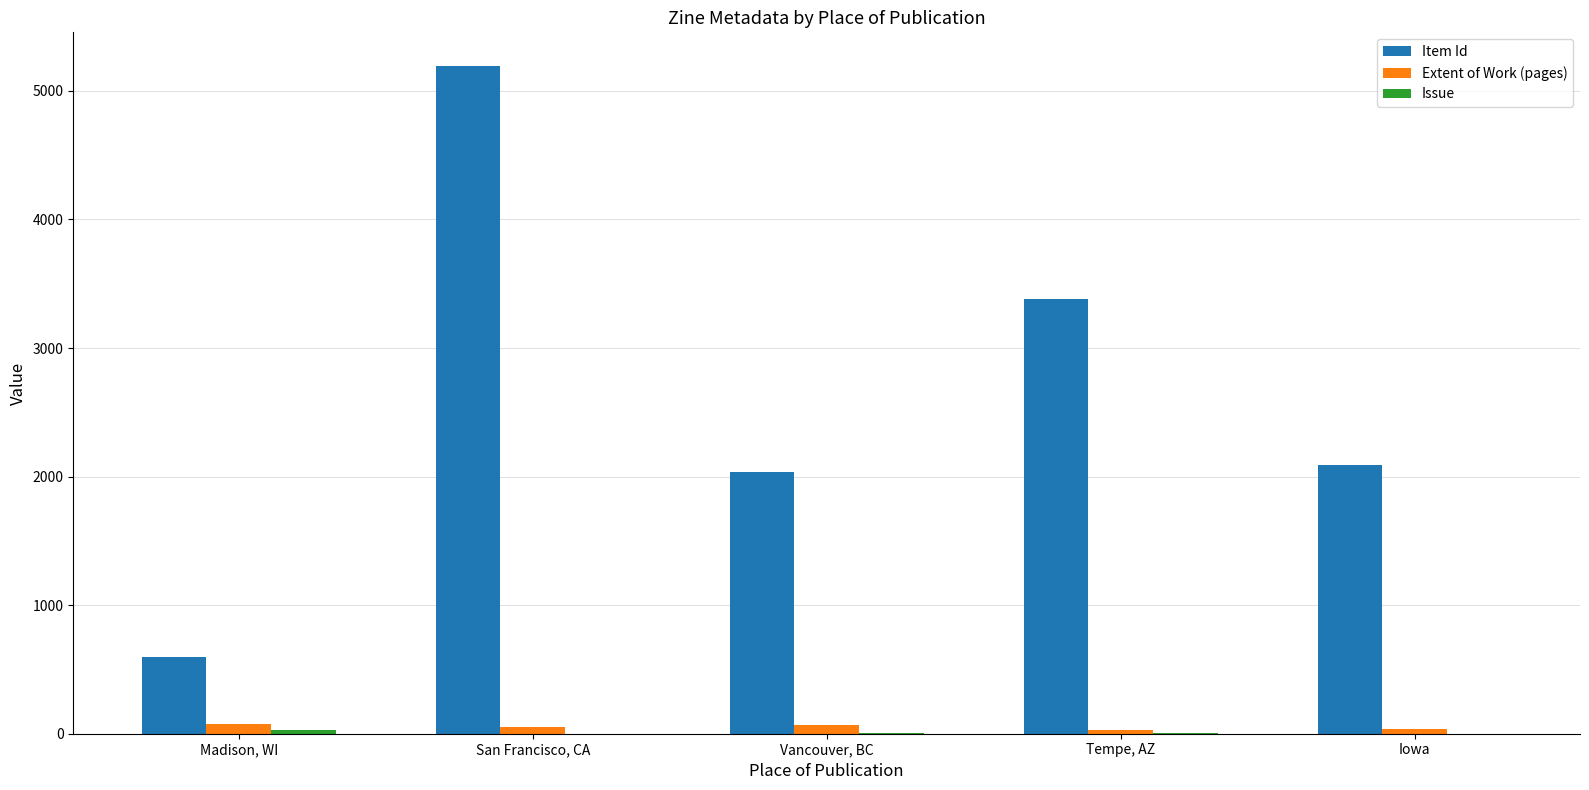

What is the maximum value shown in the chart?

5196